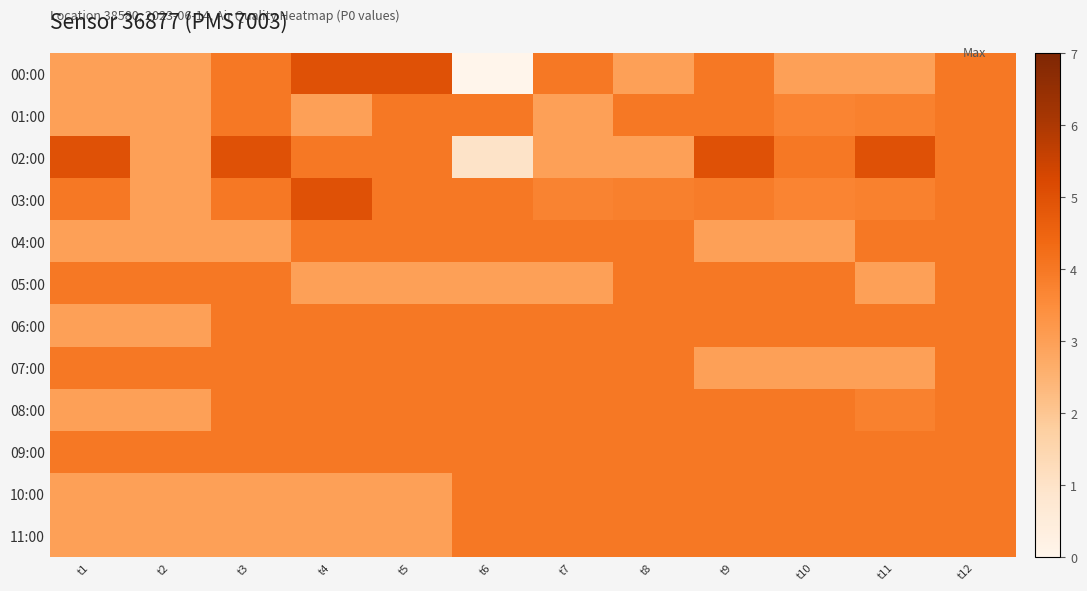

Reading right to left, what are all the values shown in this chart?

00:00: t12=4.0	t11=3.0	t10=3.0	t9=4.0	t8=3.0	t7=4.0	t6=0.0	t5=5.0	t4=5.0	t3=4.0	t2=3.0	t1=3.0
01:00: t12=4.0	t11=3.8	t10=3.7	t9=4.0	t8=4.0	t7=3.0	t6=4.0	t5=4.0	t4=3.0	t3=4.0	t2=3.0	t1=3.0
02:00: t12=4.0	t11=5.0	t10=4.0	t9=5.0	t8=3.0	t7=3.0	t6=1.0	t5=4.0	t4=4.0	t3=5.0	t2=3.0	t1=5.0
03:00: t12=4.0	t11=3.8	t10=3.7	t9=3.9	t8=3.8	t7=3.7	t6=4.0	t5=4.0	t4=5.0	t3=4.0	t2=3.0	t1=4.0
04:00: t12=4.0	t11=4.0	t10=3.0	t9=3.0	t8=4.0	t7=4.0	t6=4.0	t5=4.0	t4=4.0	t3=3.0	t2=3.0	t1=3.0
05:00: t12=4.0	t11=3.0	t10=4.0	t9=4.0	t8=4.0	t7=3.0	t6=3.0	t5=3.0	t4=3.0	t3=4.0	t2=4.0	t1=4.0
06:00: t12=4.0	t11=4.0	t10=4.0	t9=4.0	t8=4.0	t7=4.0	t6=4.0	t5=4.0	t4=4.0	t3=4.0	t2=3.0	t1=3.0
07:00: t12=4.0	t11=3.0	t10=3.0	t9=3.0	t8=4.0	t7=4.0	t6=4.0	t5=4.0	t4=4.0	t3=4.0	t2=4.0	t1=4.0
08:00: t12=4.0	t11=3.8	t10=4.0	t9=4.0	t8=4.0	t7=4.0	t6=4.0	t5=4.0	t4=4.0	t3=4.0	t2=3.0	t1=3.0
09:00: t12=4.0	t11=4.0	t10=4.0	t9=4.0	t8=4.0	t7=4.0	t6=4.0	t5=4.0	t4=4.0	t3=4.0	t2=4.0	t1=4.0
10:00: t12=4.0	t11=4.0	t10=4.0	t9=4.0	t8=4.0	t7=4.0	t6=4.0	t5=3.0	t4=3.0	t3=3.0	t2=3.0	t1=3.0
11:00: t12=4.0	t11=4.0	t10=4.0	t9=4.0	t8=4.0	t7=4.0	t6=4.0	t5=3.0	t4=3.0	t3=3.0	t2=3.0	t1=3.0